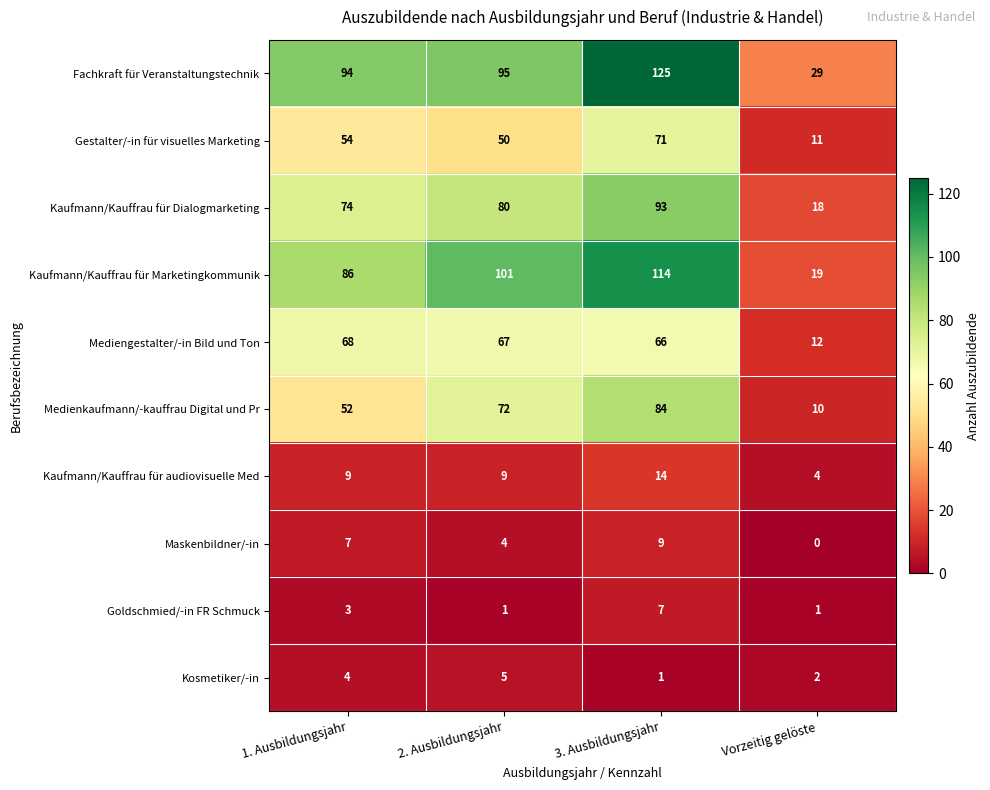

Is it true that Maskenbildner/-in equals 6 at 2. Ausbildungsjahr?

False